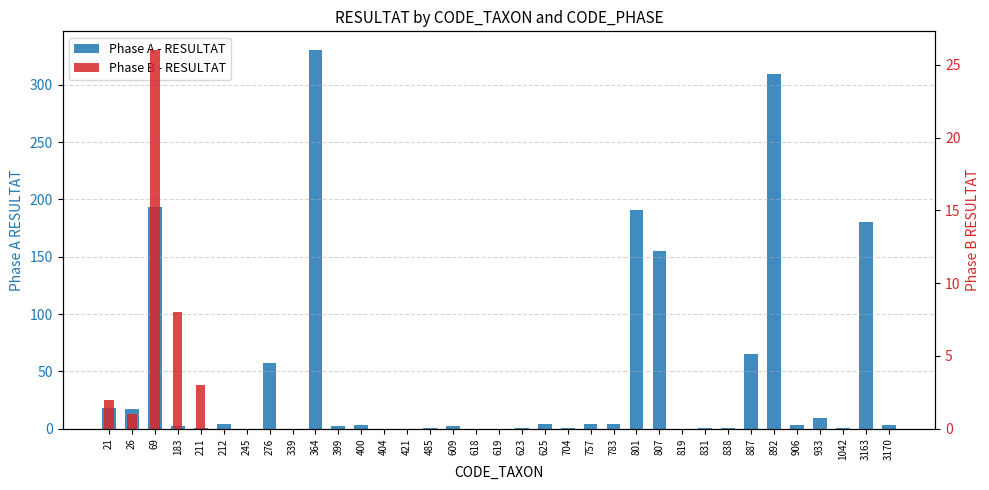

The value of Phase B - RESULTAT at 485 is -10. True or false?

False